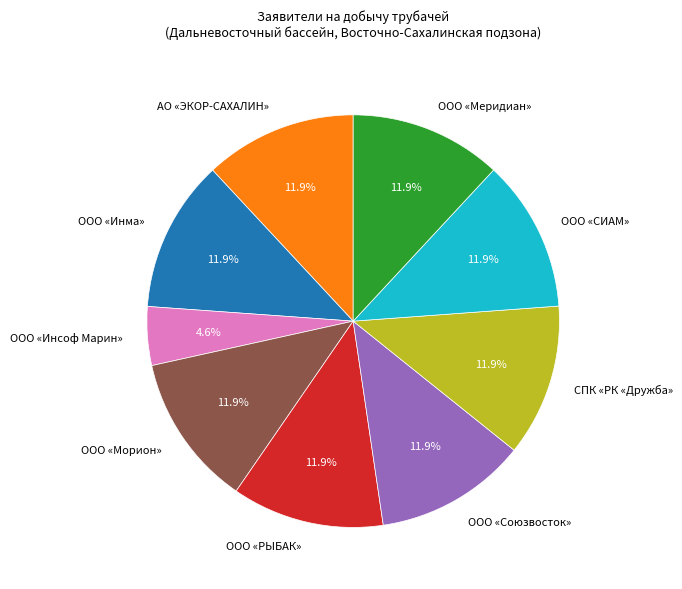

What percentage is the ООО «Инсоф Марин» slice, to the nearest percent?

5%